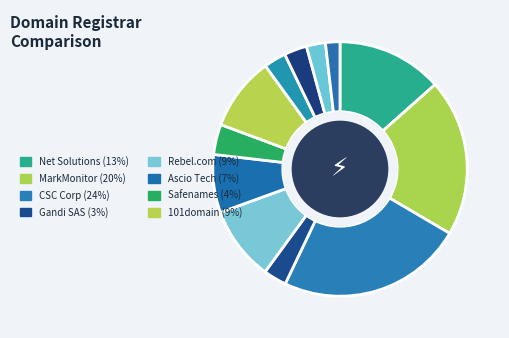

Does any single category account for the majority?

No